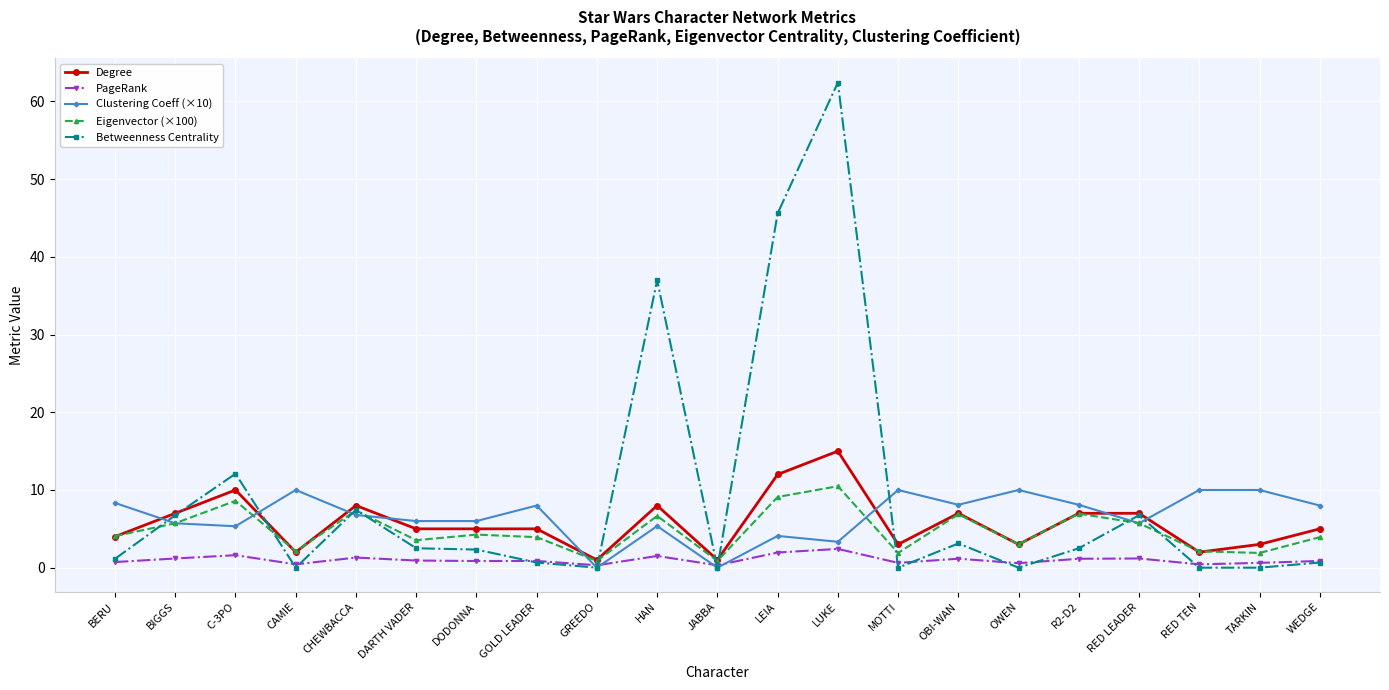

Between LEIA and MOTTI, which series saw the biggest shift?

Betweenness Centrality